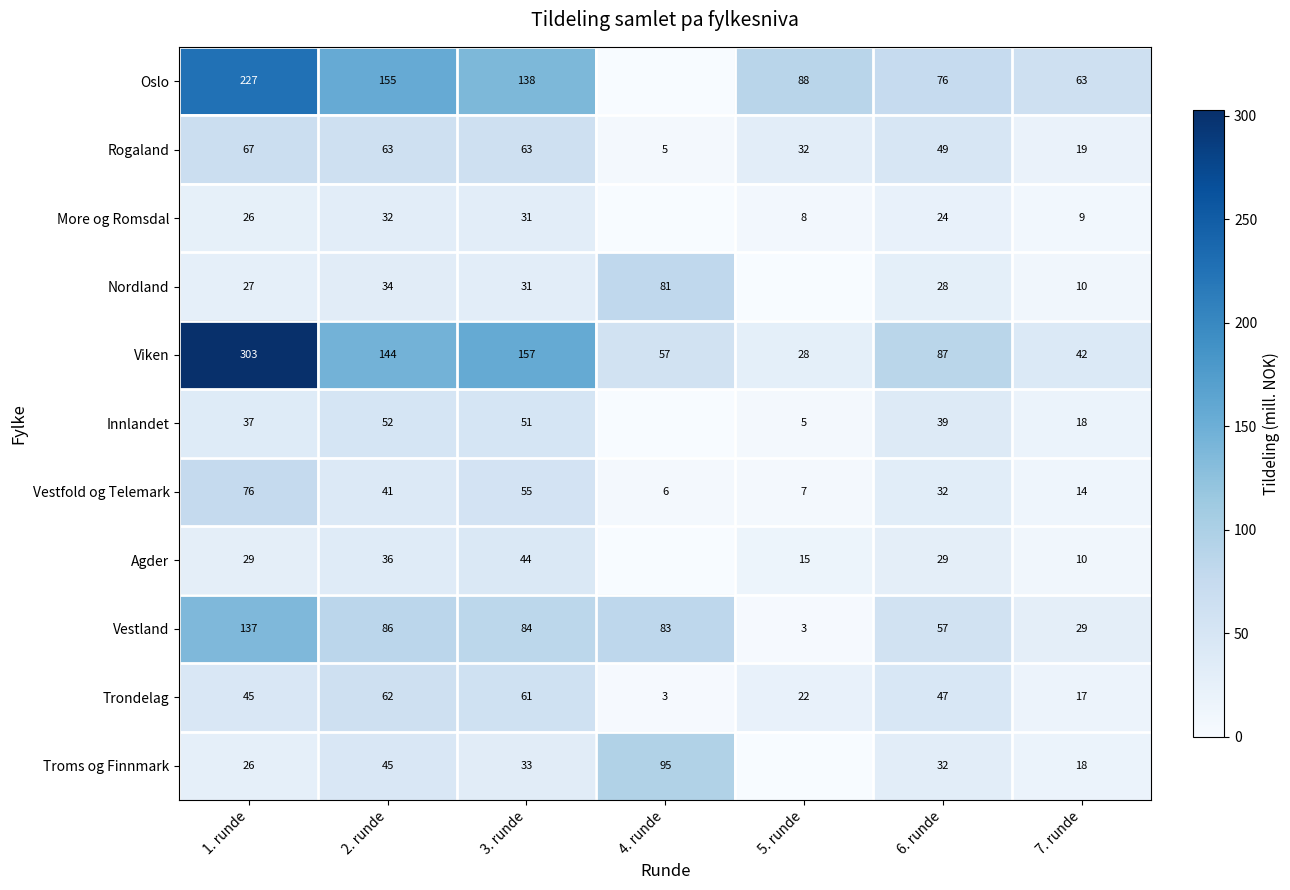

Is the value of Innlandet at 5. runde greater than the value of More og Romsdal at 6. runde?

No